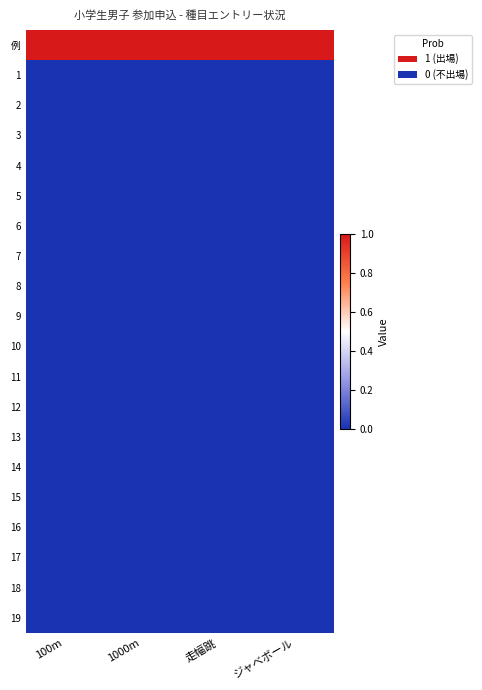

At which category is the sum across all series the highest?

100m